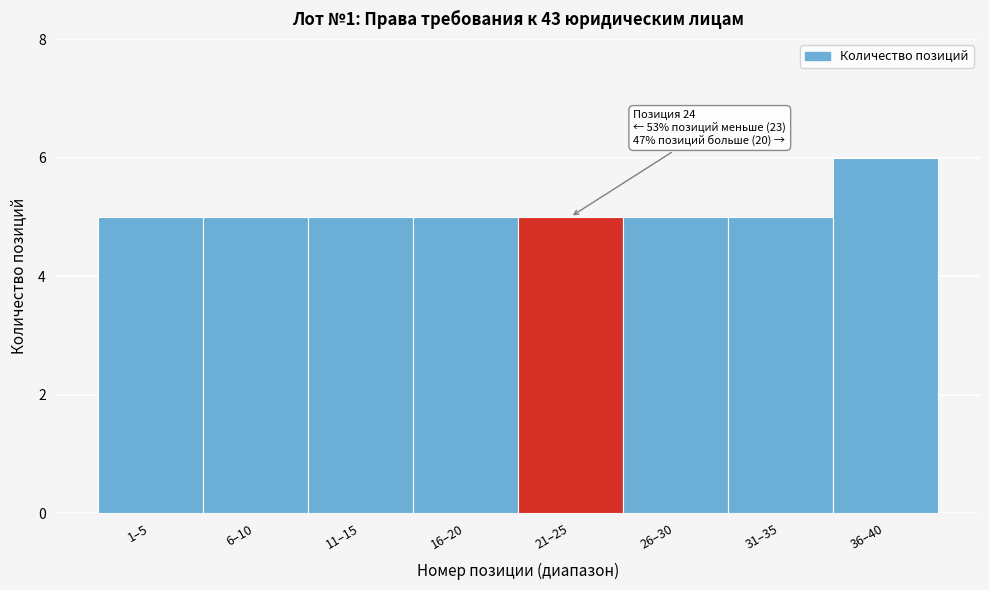

Reading left to right, list all the values displayed in this chart.

1–5=5	6–10=5	11–15=5	16–20=5	21–25=5	26–30=5	31–35=5	36–40=6